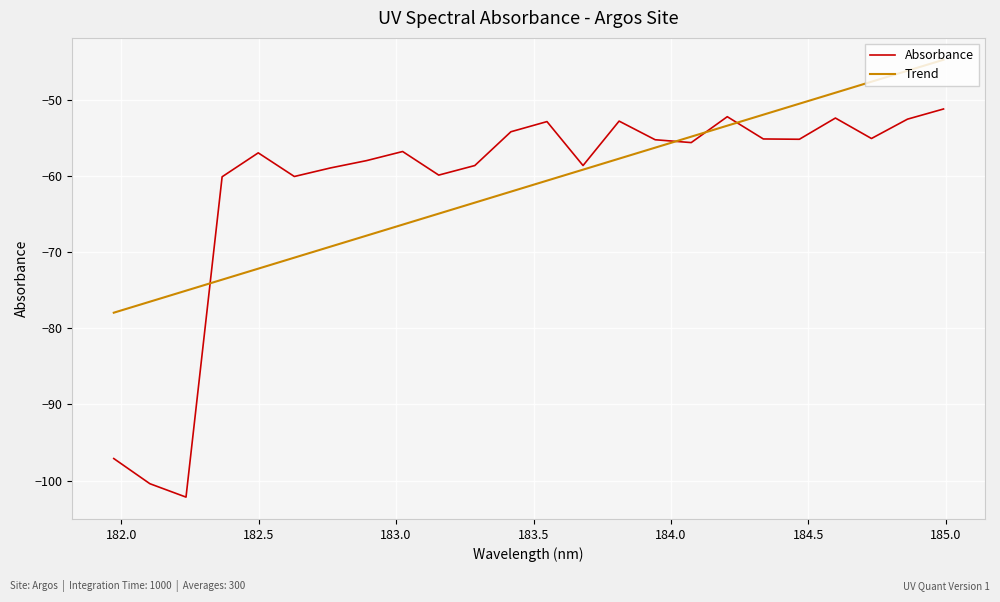

Which series has the largest range (max minus min)?

Absorbance